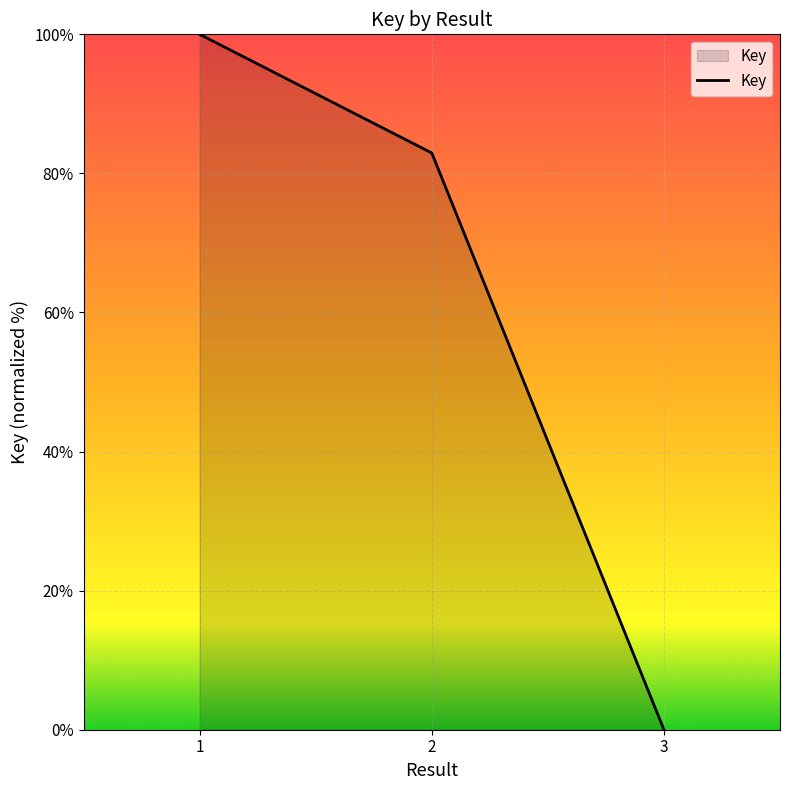

Which label corresponds to the smallest value in the chart?

3